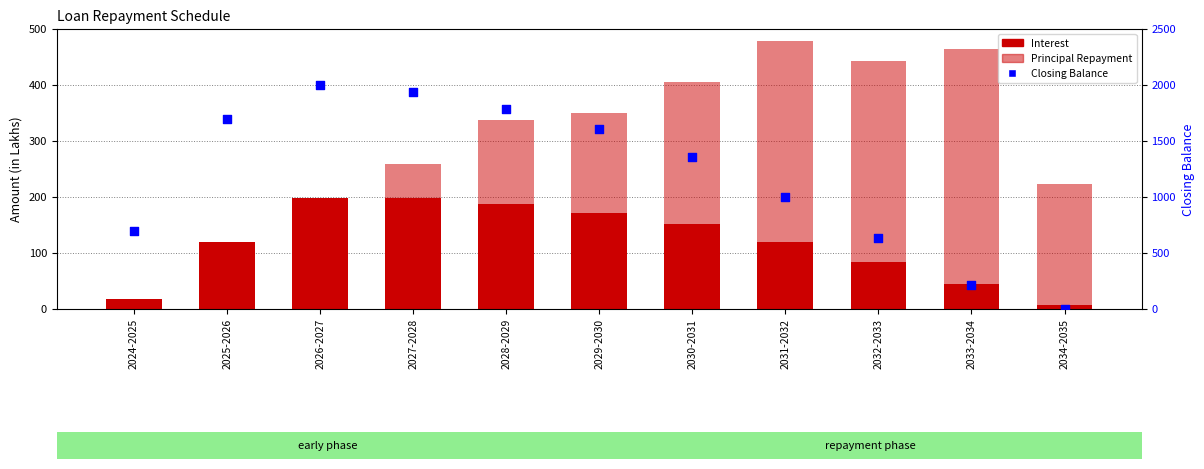

Which series reaches the minimum Y coordinate?

Principal Repayment